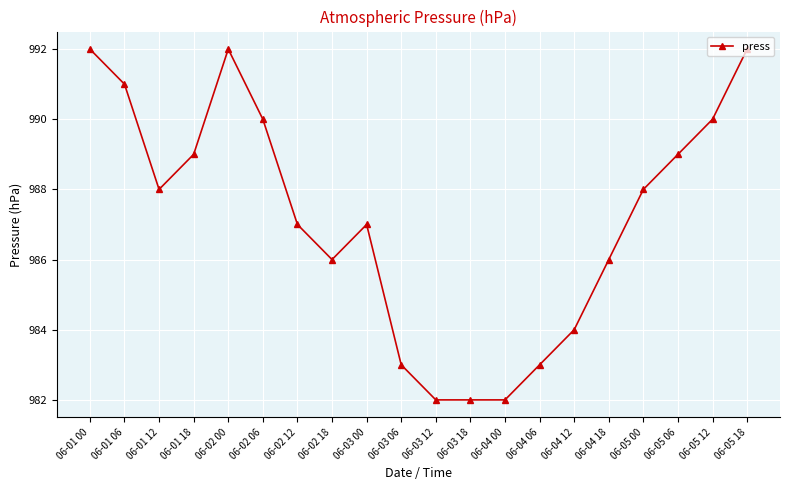

Approximately how many times larger is the value at 06-03 18 compared to 06-04 06?

1.0